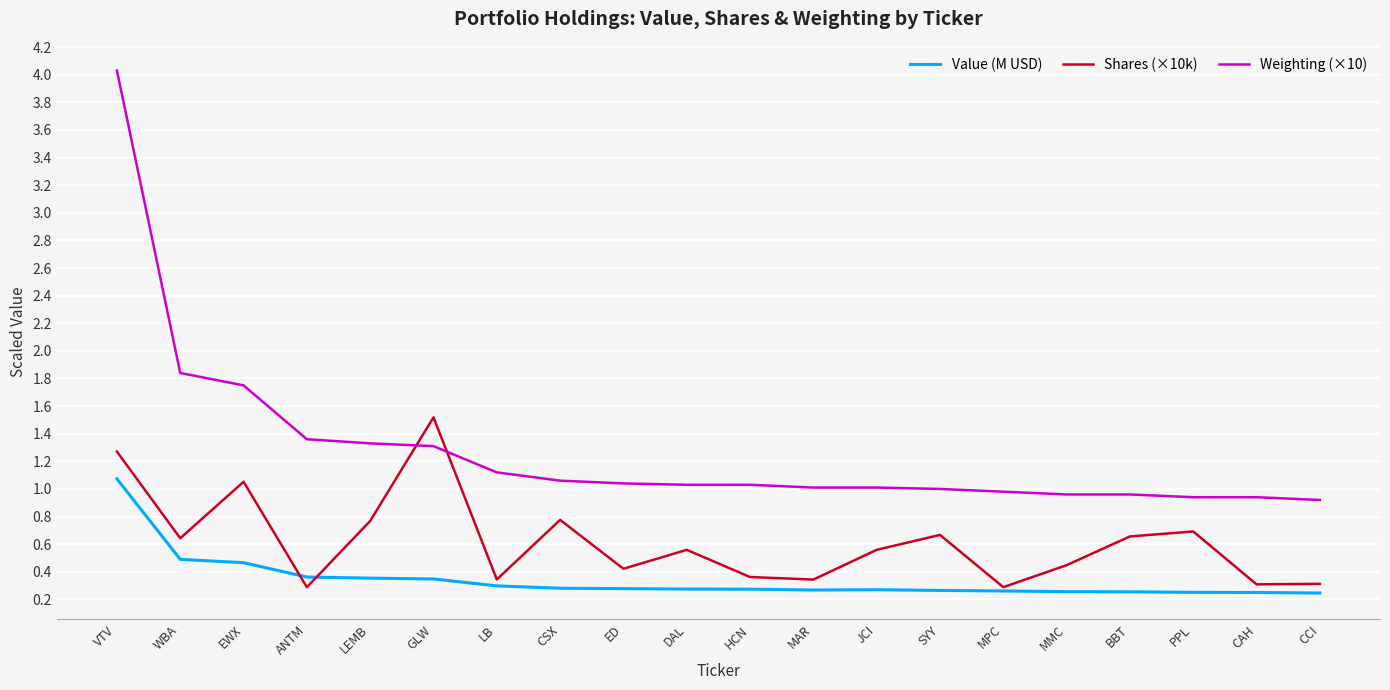

Which label corresponds to the largest value in the chart?

VTV